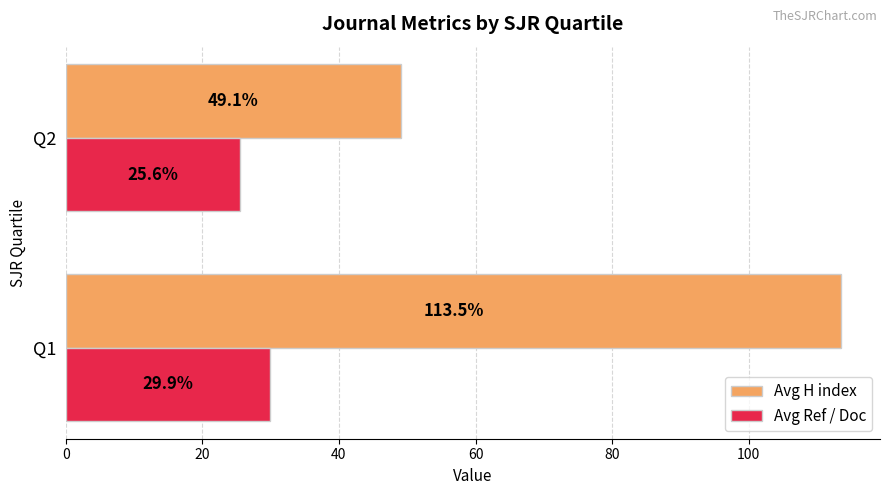

How many series are shown in this chart?

2